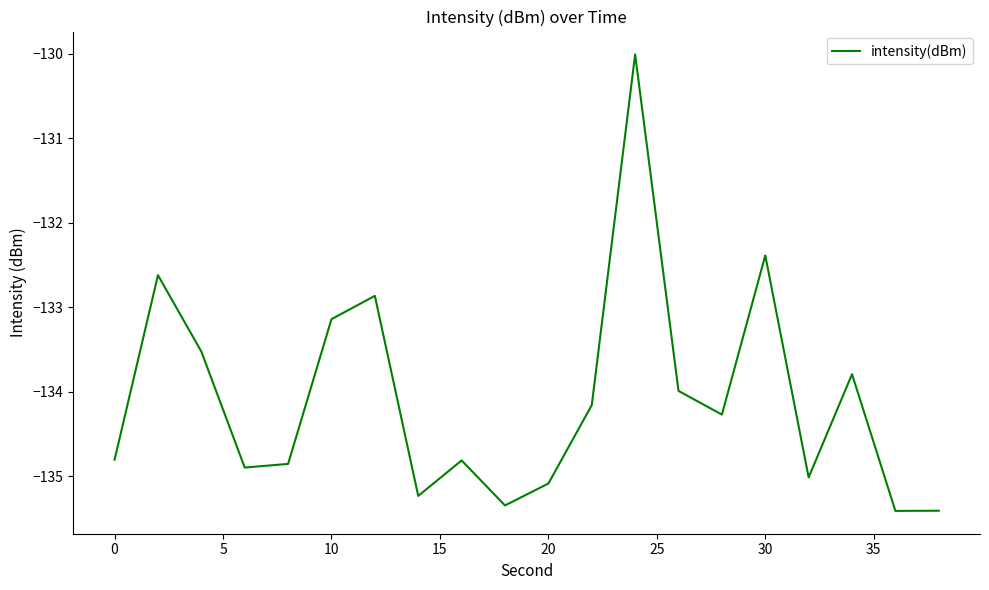

What is the maximum value shown in the chart?

-130.0